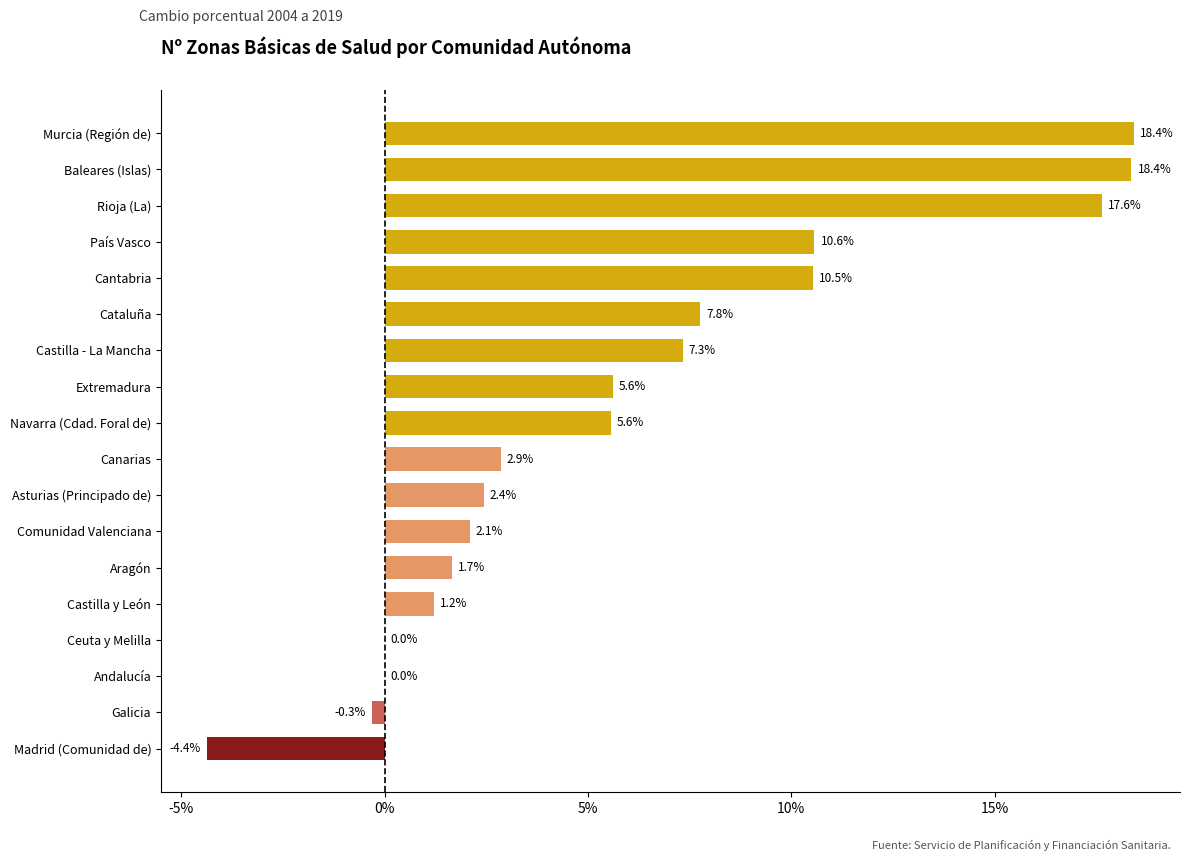

What is the sum of the values at Ceuta y Melilla and Cataluña?

7.8